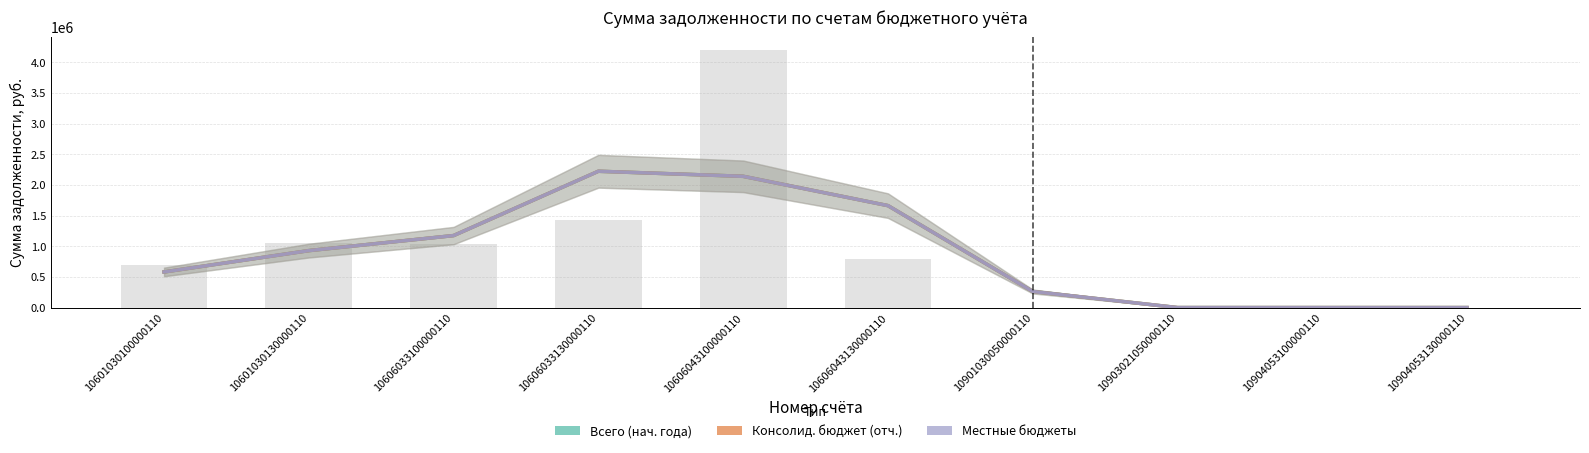

Which series changed the most between 10606043100000110 and 10901030050000110?

Всего (нач. года)